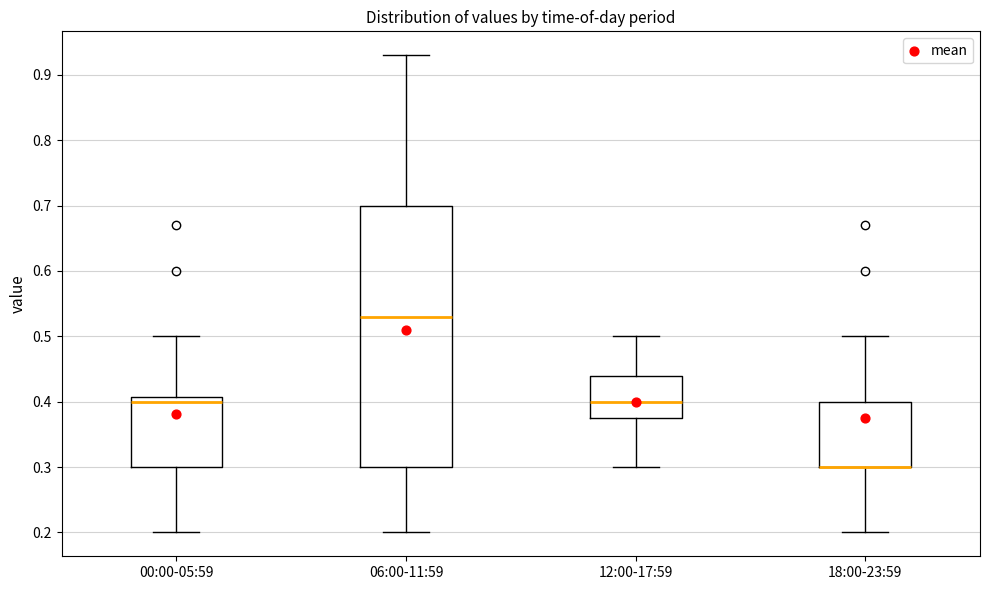

Comparing the boxes themselves (not the whiskers), which one is the tallest?

06:00-11:59